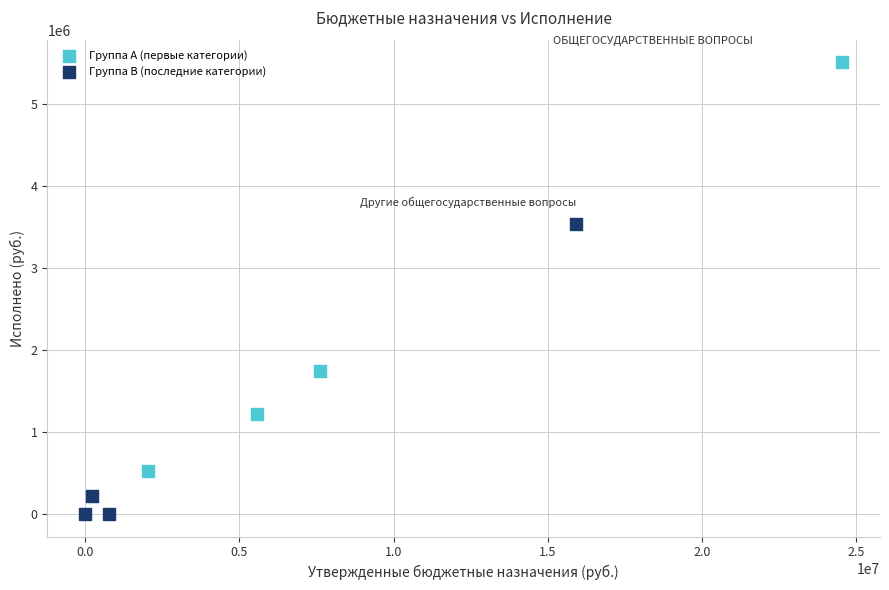

Which series reaches the minimum Y coordinate?

Группа B (последние категории)